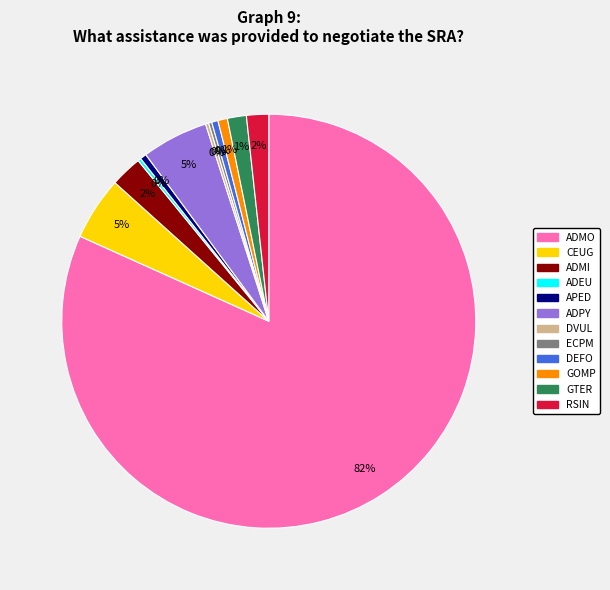

Combined, do ADMI and RSIN account for over 50%?

No